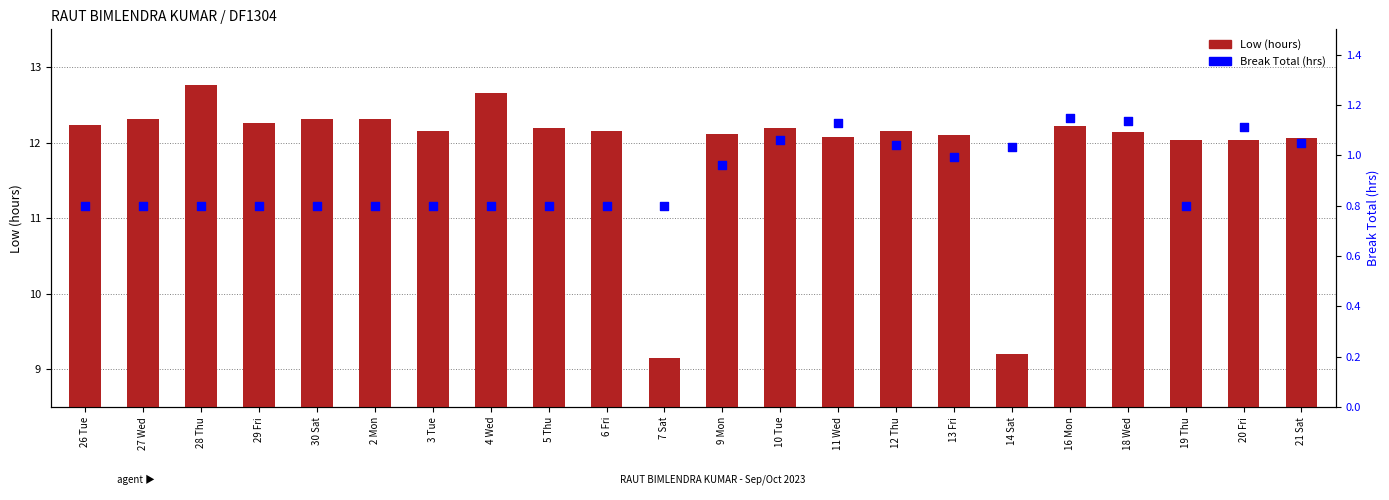

Which series has the largest total across all categories?

Low (hours)